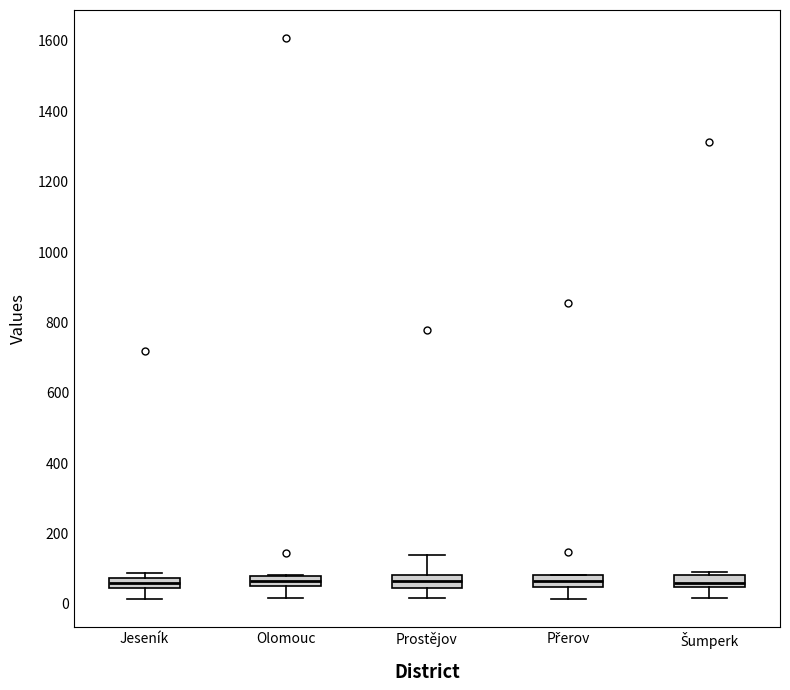

Where is the lower edge of the box for Olomouc on the y-axis? The values are not printed on the chart, so give them approximately, as read against the axis.

60